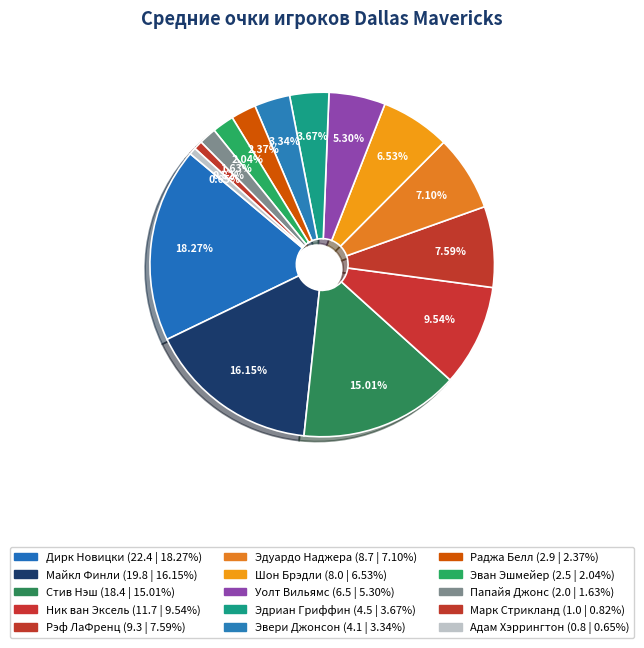

To the nearest percent, what is the difference between the Дирк Новицки and Папайя Джонс slice percentages?

17%